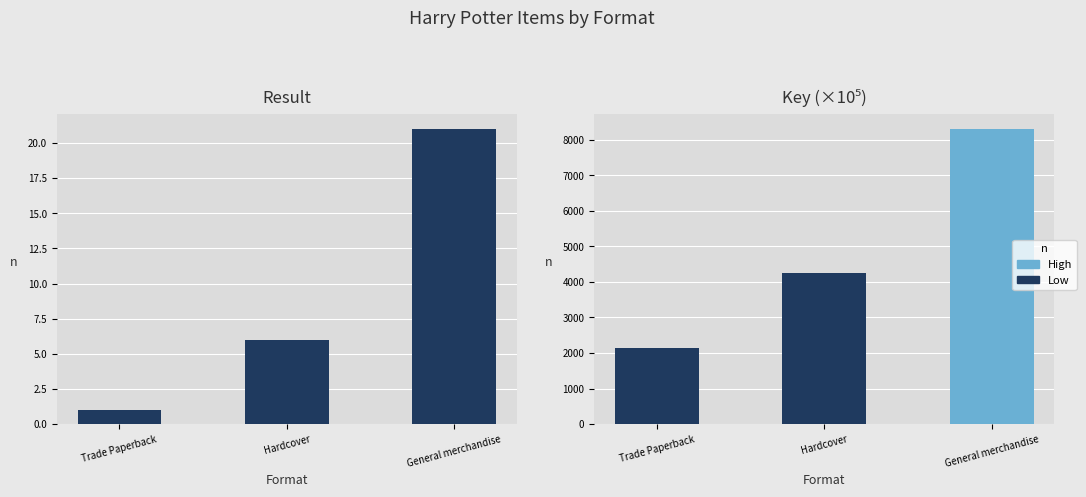

Which series has the largest total across all categories?

Key (×10⁵)